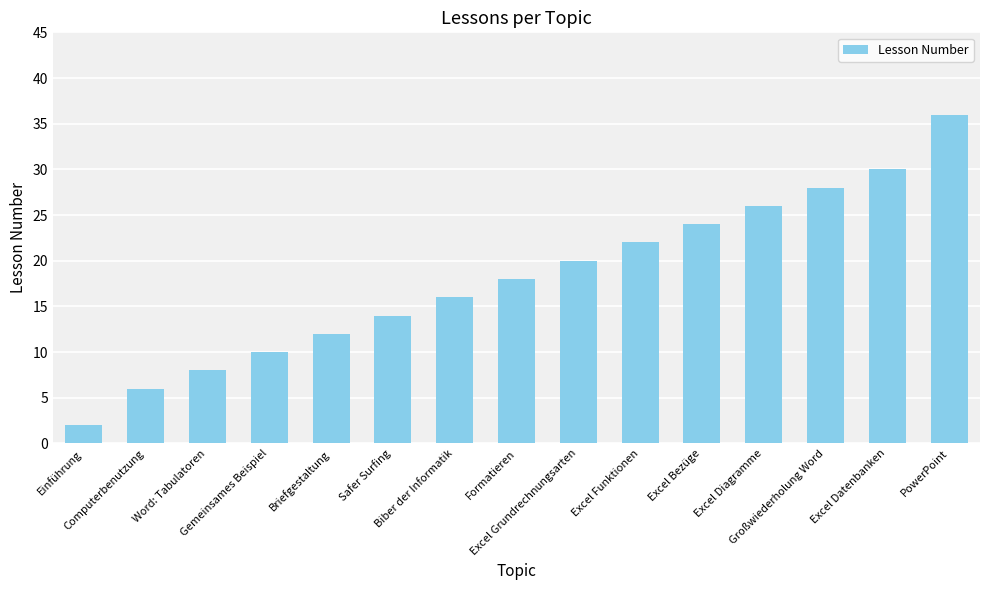

Which category has the highest value across all series?

PowerPoint